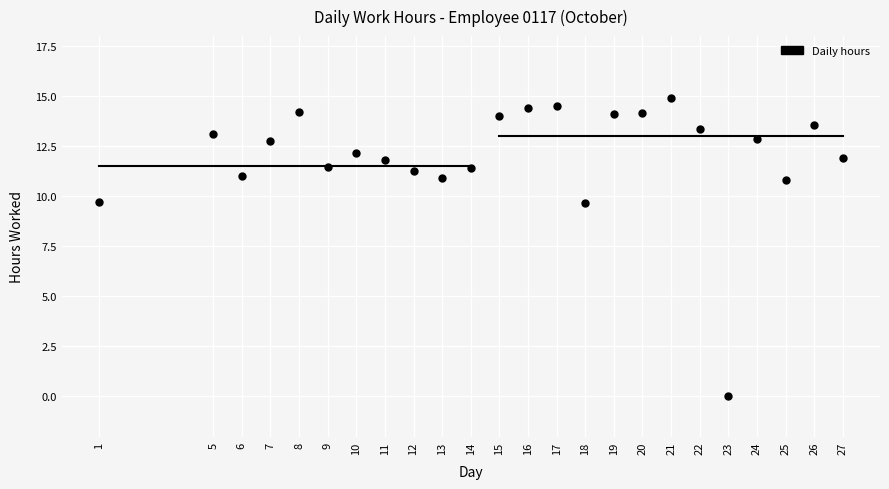

What is the range of Y values (max minus min)?

14.9